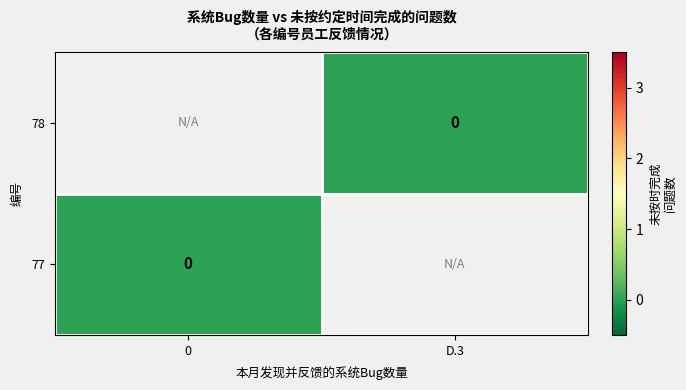

The value of 77 at 0 is 0.0. True or false?

True